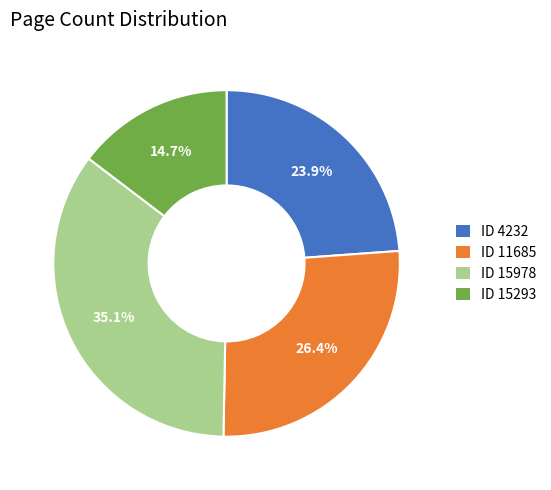

Is there a majority slice in this chart?

No